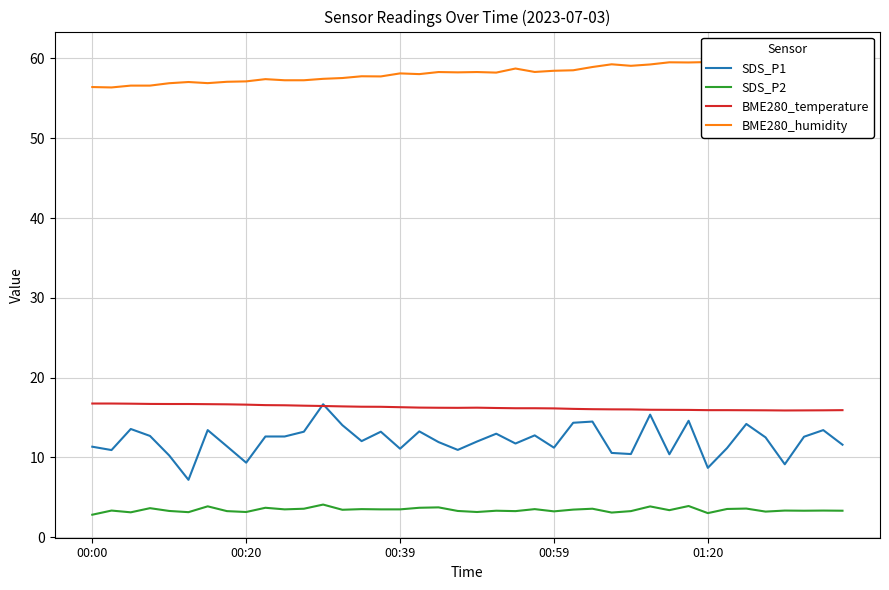

Which has a higher value, 15 or 25?

25